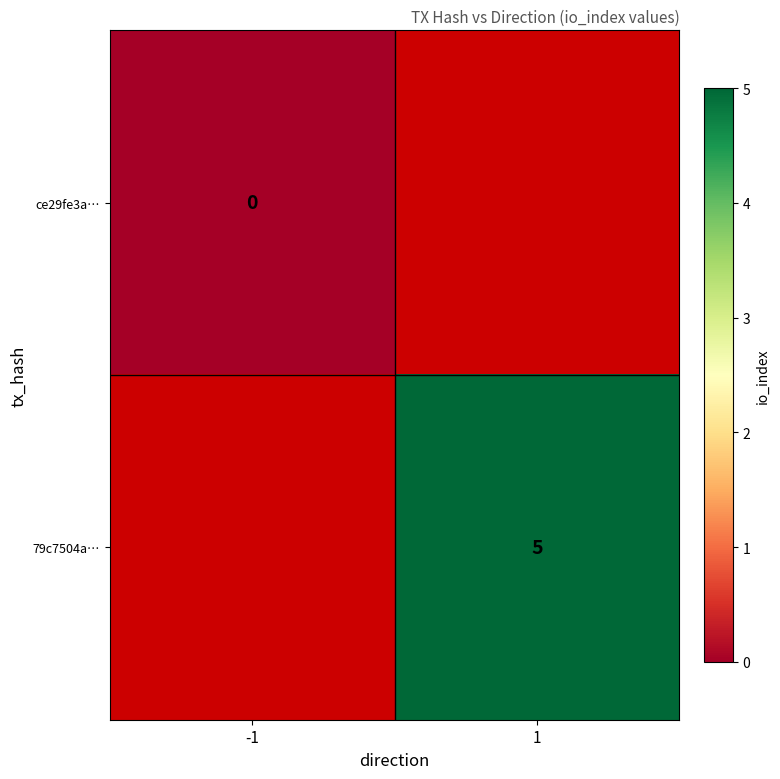

How many series are shown in this chart?

2